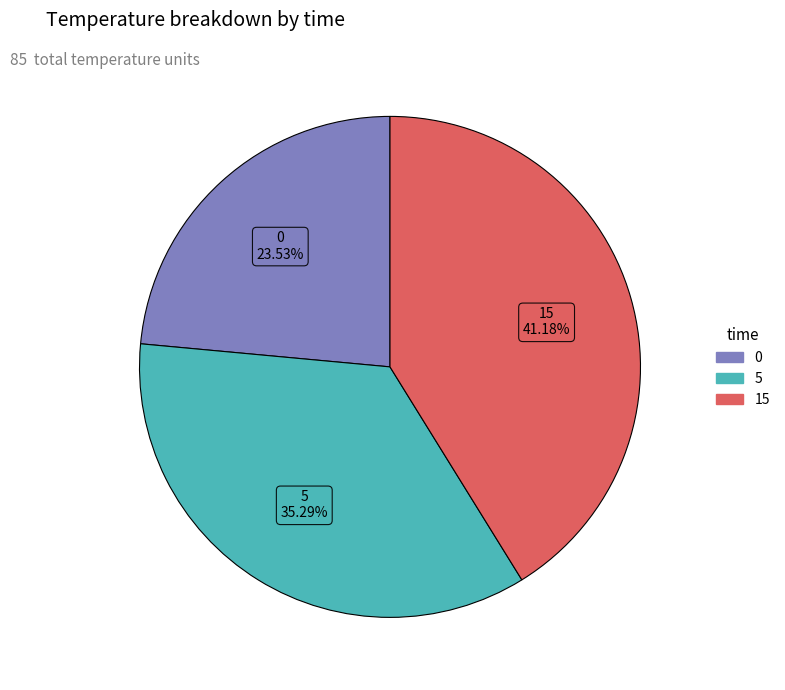

Count the number of slices in the pie.

3